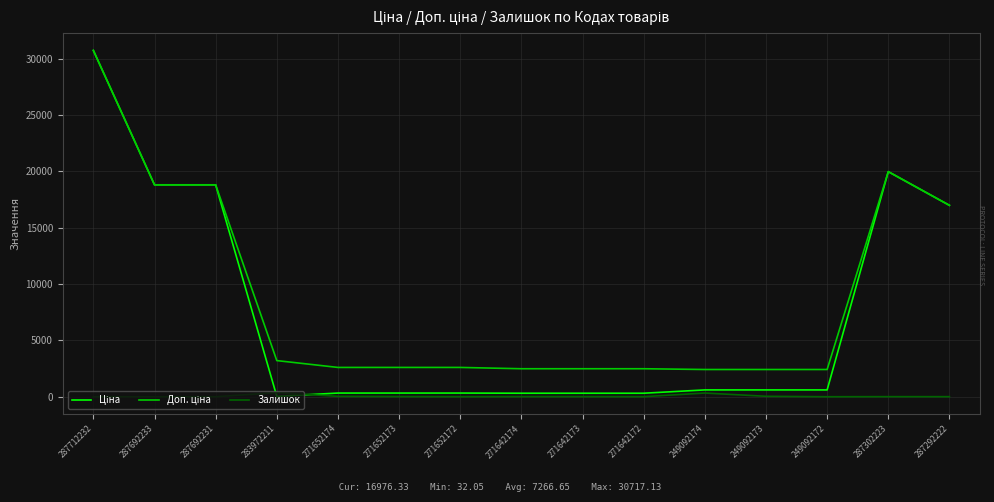

How many distinct data groups are displayed?

3